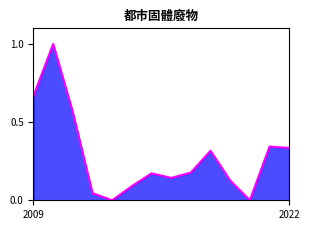

What is the greatest value displayed?

1.0